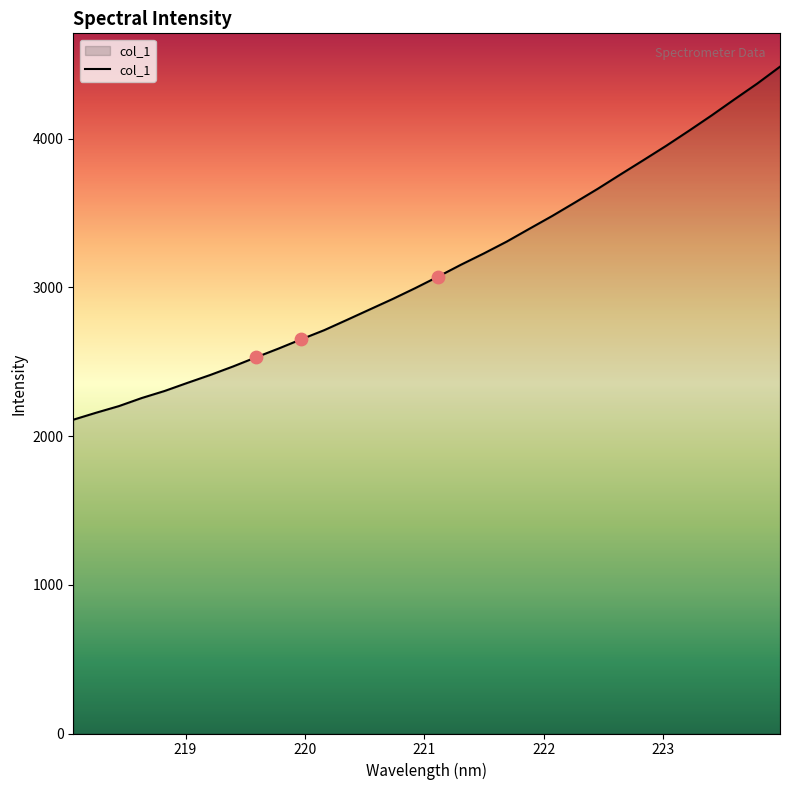

What is the smallest value displayed?

2110.2